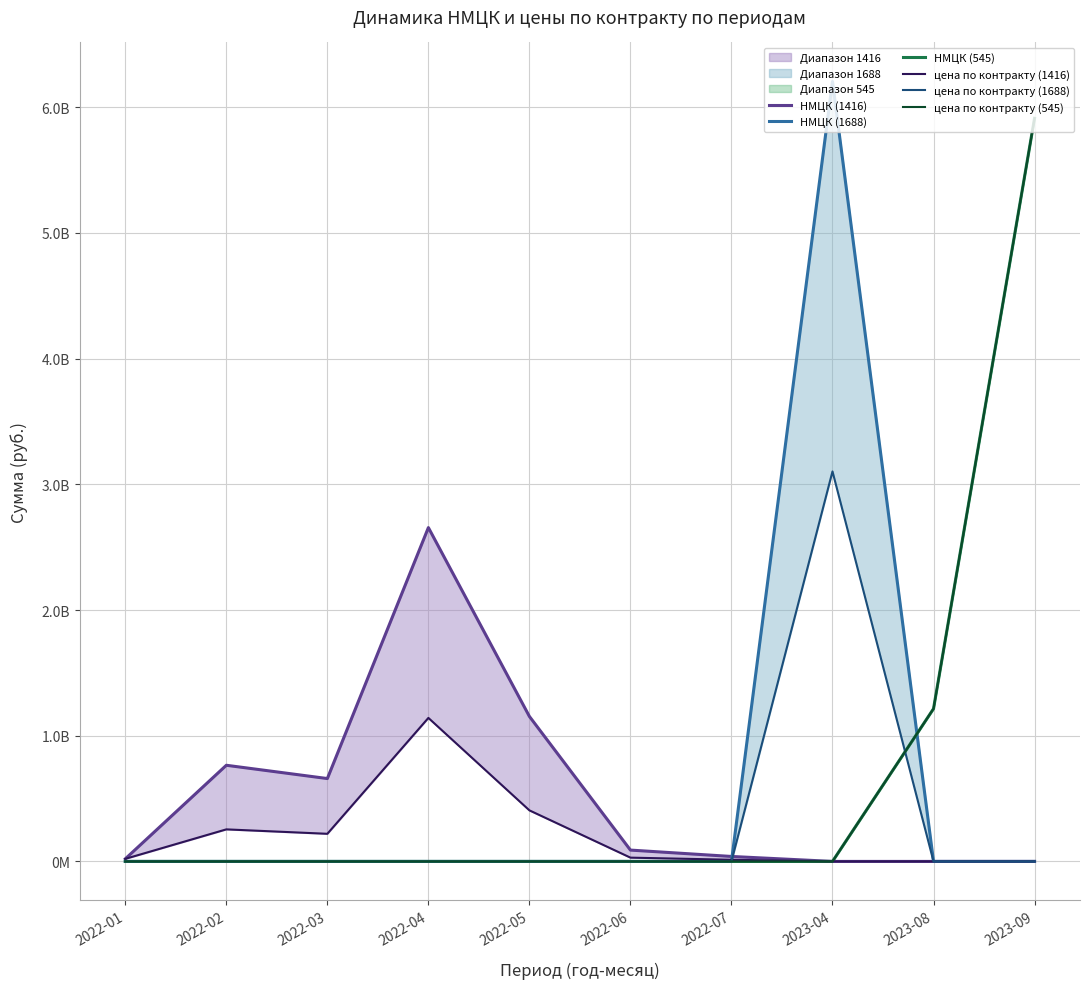

At which category does цена по контракту (1416) reach its first local peak?

2022-02